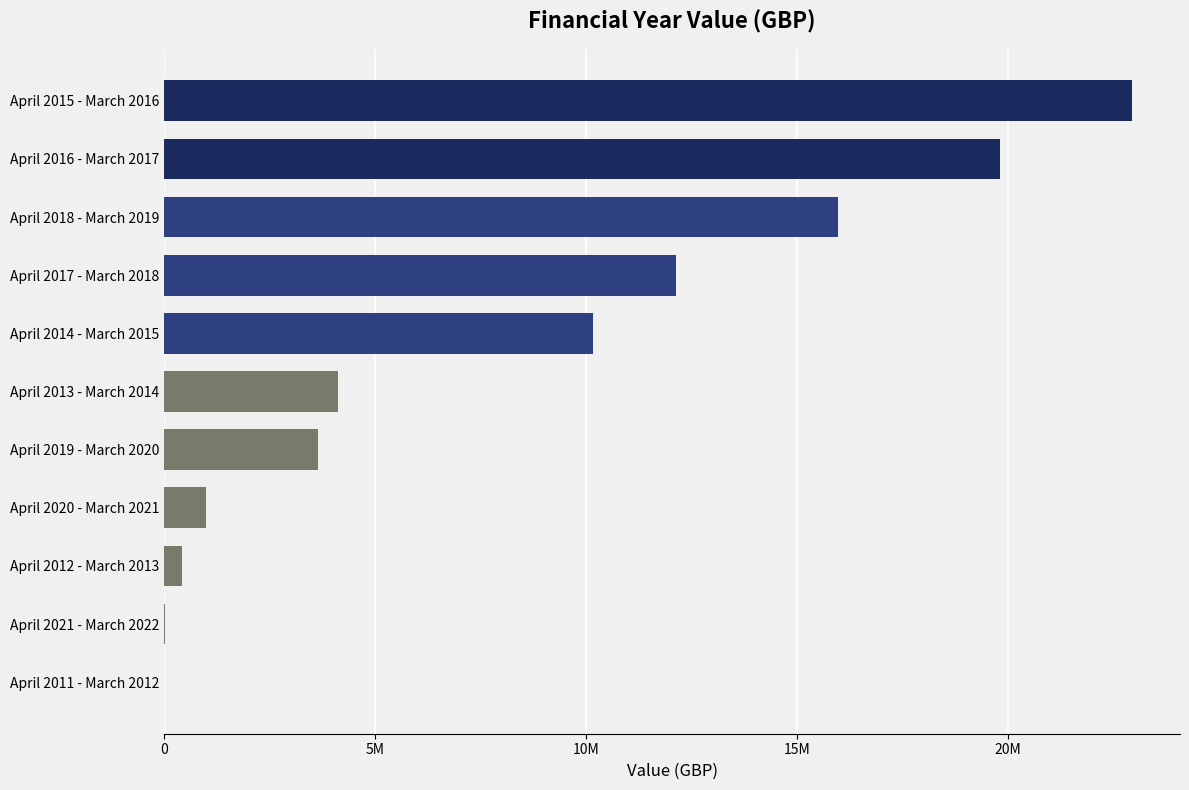

What is the sum of all values?

90199981